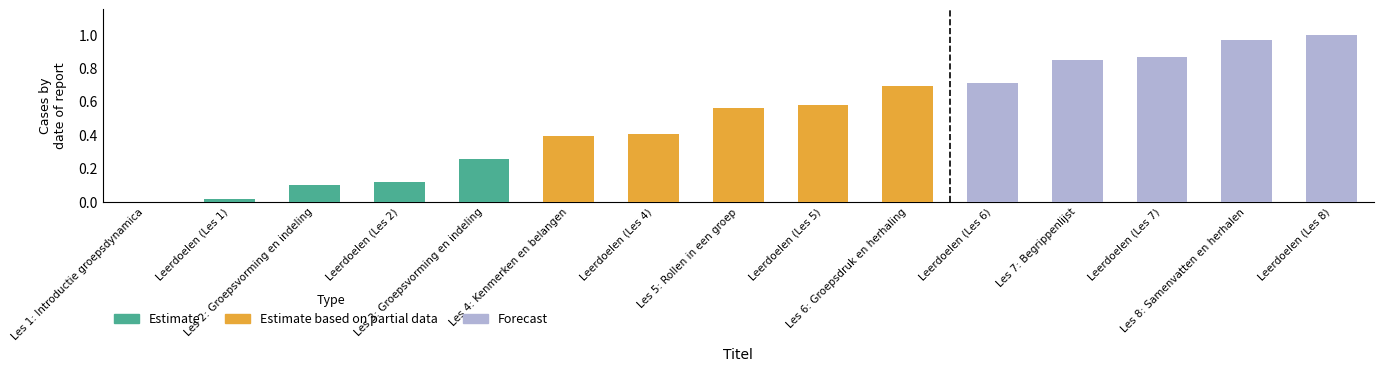

What position from the right is Les 8: Samenvatten en herhalen?

2